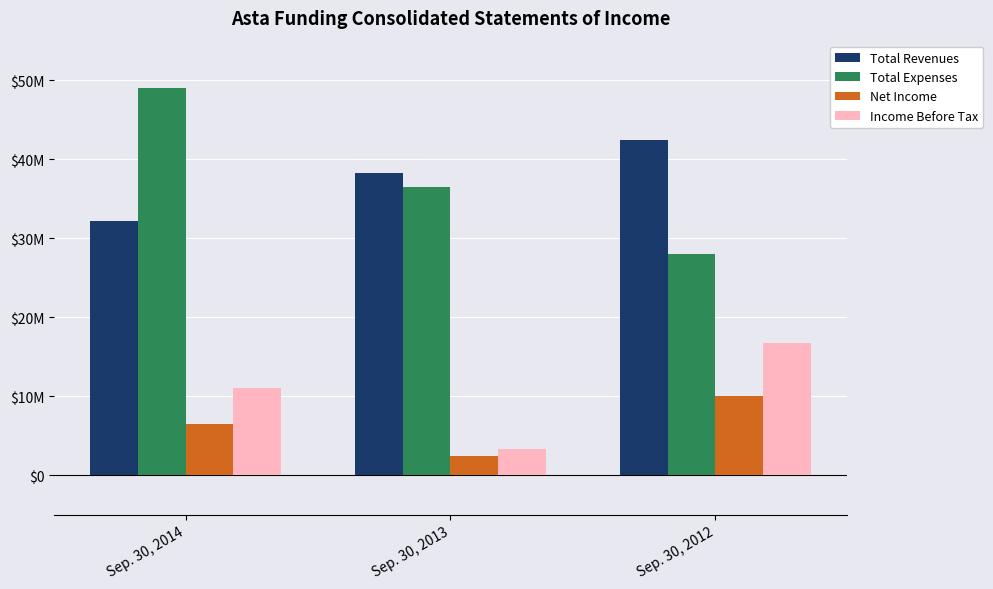

Are the bars grouped side by side (vs. stacked)?

Yes